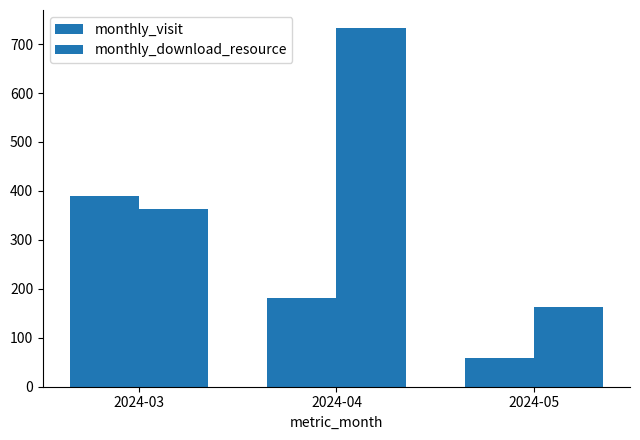

What is the minimum value shown in the chart?

59